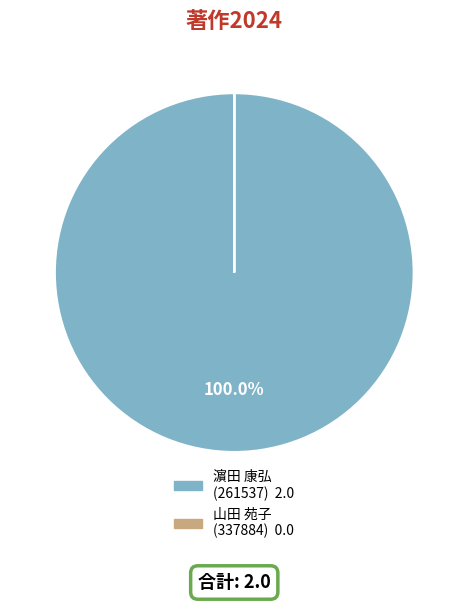

Which category has the biggest portion of the pie?

濵田 康弘 (261537)